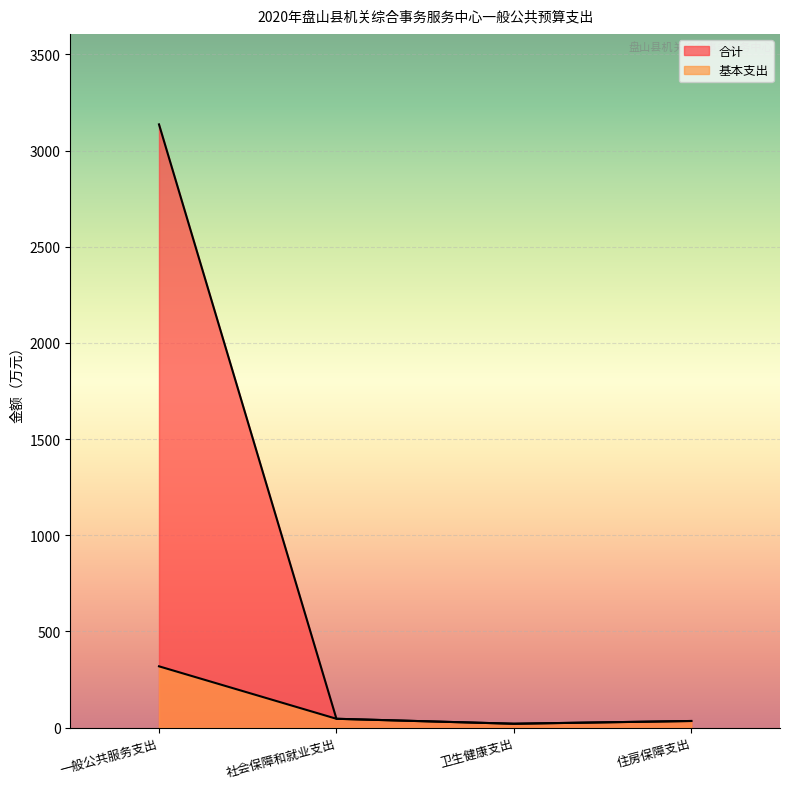

Reading left to right, transcribe all the data shown in this chart.

合计: 一般公共服务支出=3136.6	社会保障和就业支出=45.9	卫生健康支出=20.1	住房保障支出=34.4
基本支出: 一般公共服务支出=318.7	社会保障和就业支出=45.9	卫生健康支出=20.1	住房保障支出=34.4